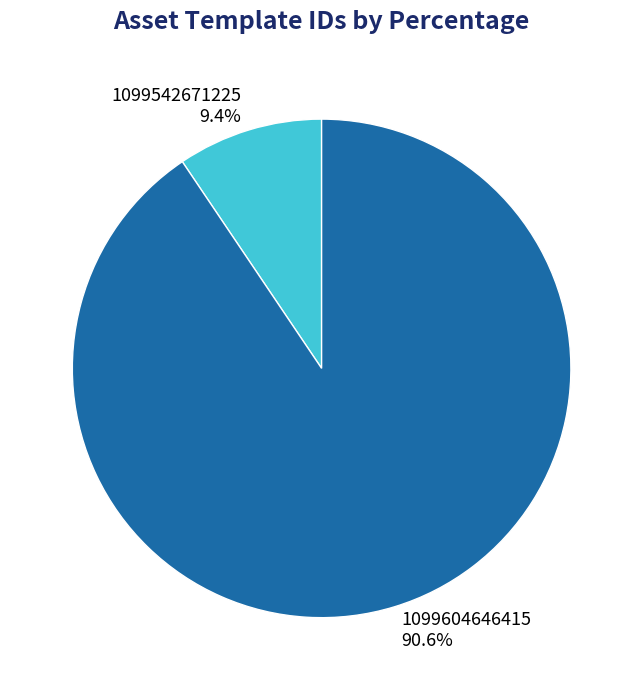

How many slices are in this pie chart?

2